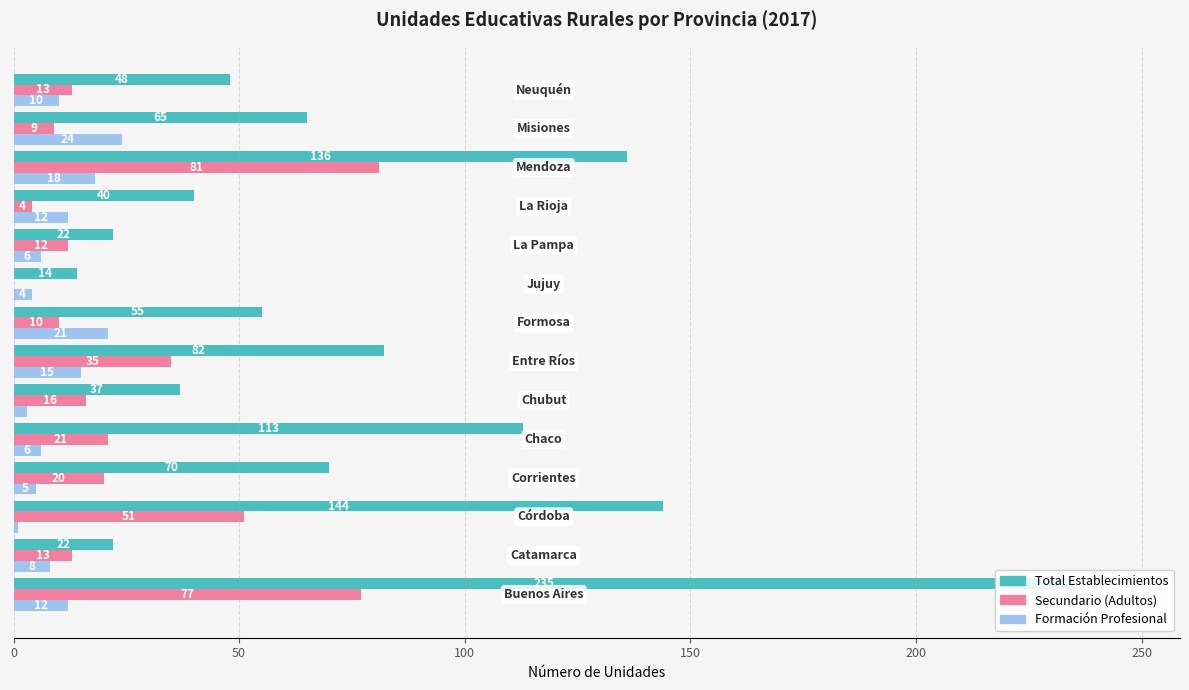

What is the sum of all Total Establecimientos values?

1083